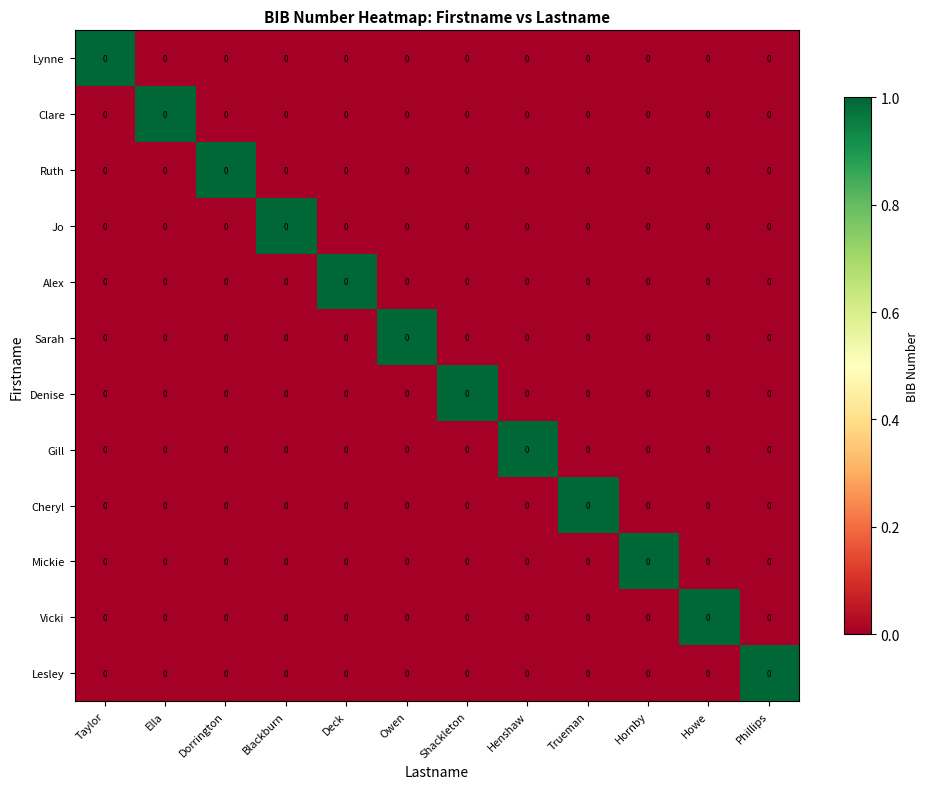

The value of Jo at Dorrington is 0. True or false?

True